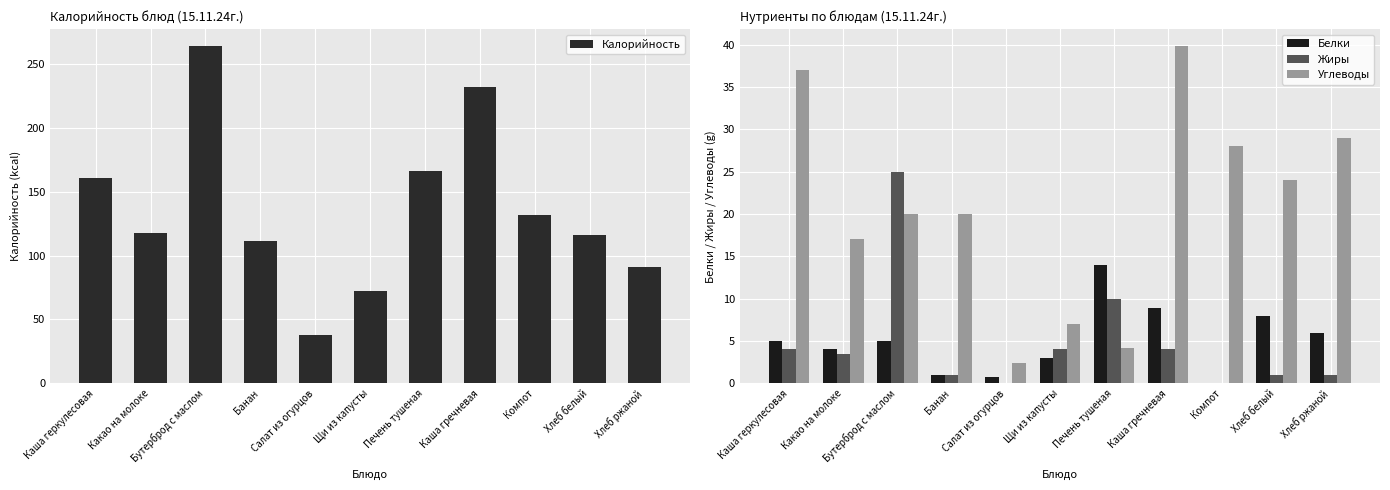

The Белки series shows 14.0 at Печень тушеная. True or false?

True